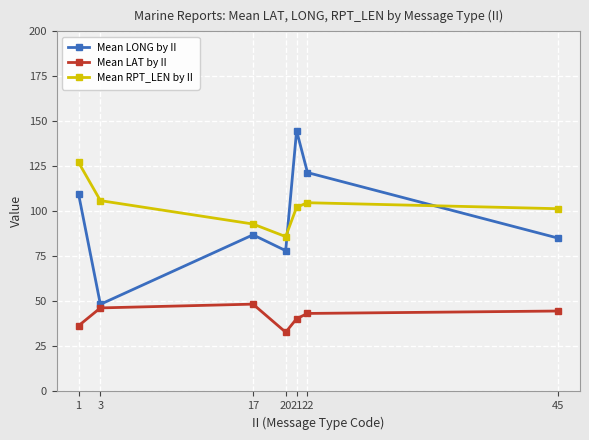

Which series has the largest total across all categories?

Mean RPT_LEN by II